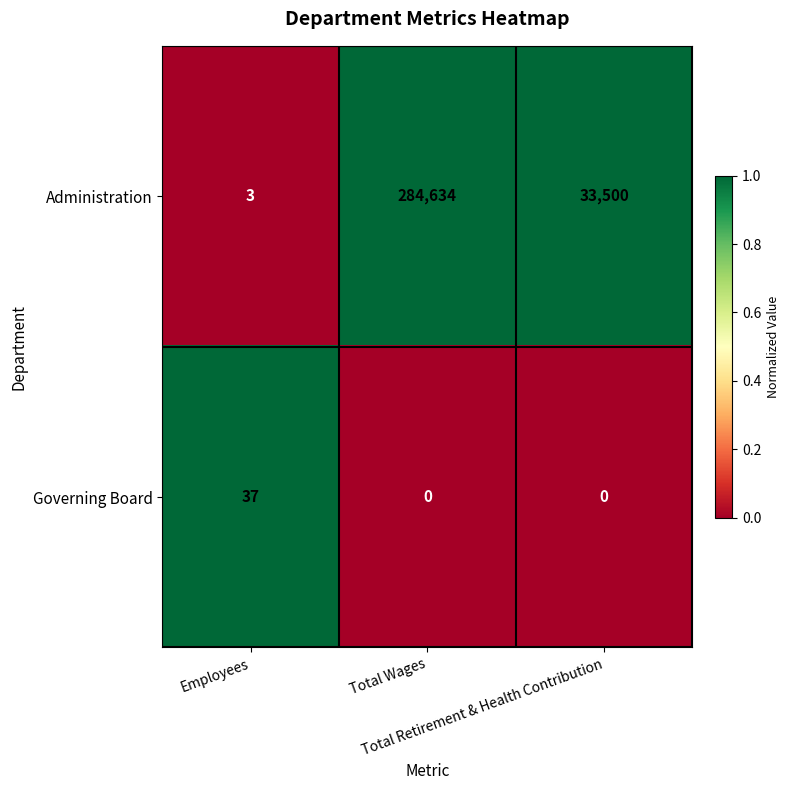

At how many categories does at least one series exceed 0?

3